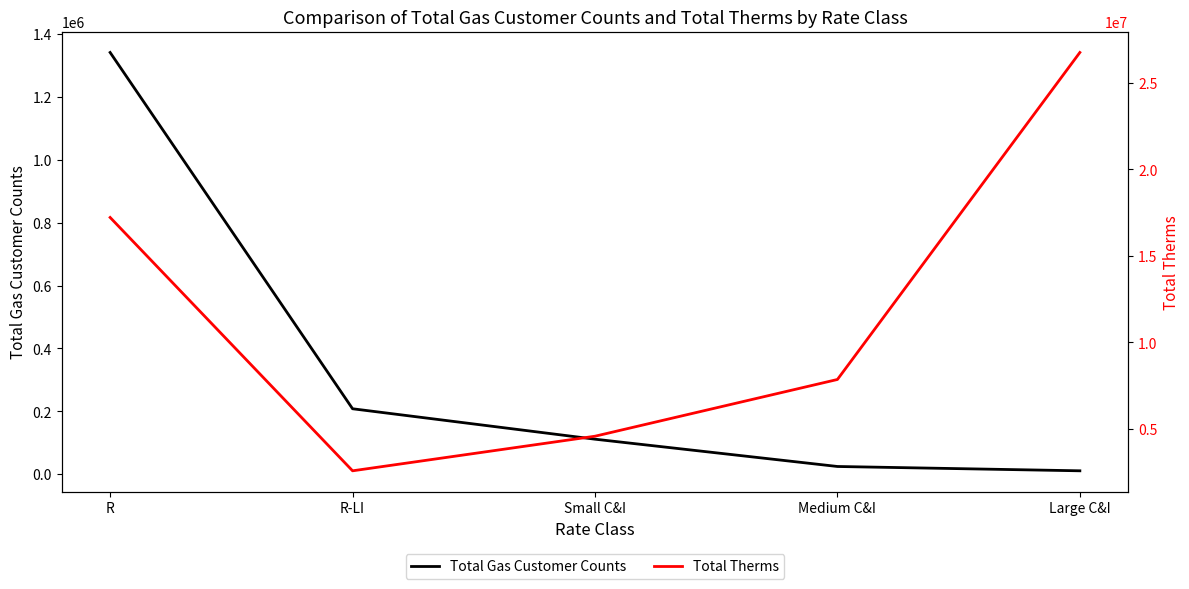

True or false: Total Therms has a value of 2452963.3 at Small C&I.

False